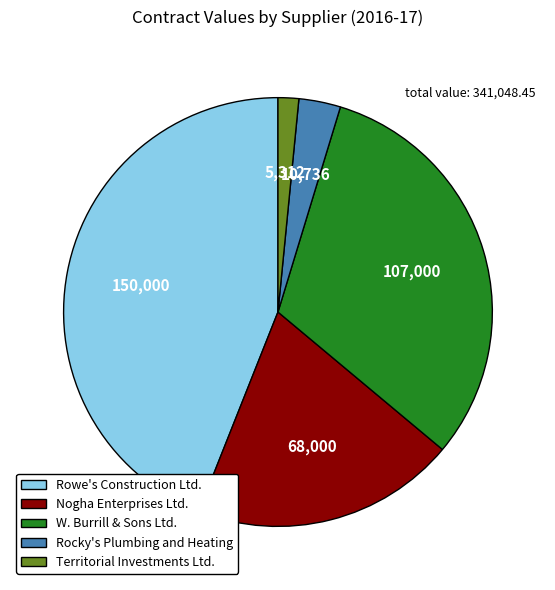

Does Rowe's Construction Ltd. represent more than half of the total?

No